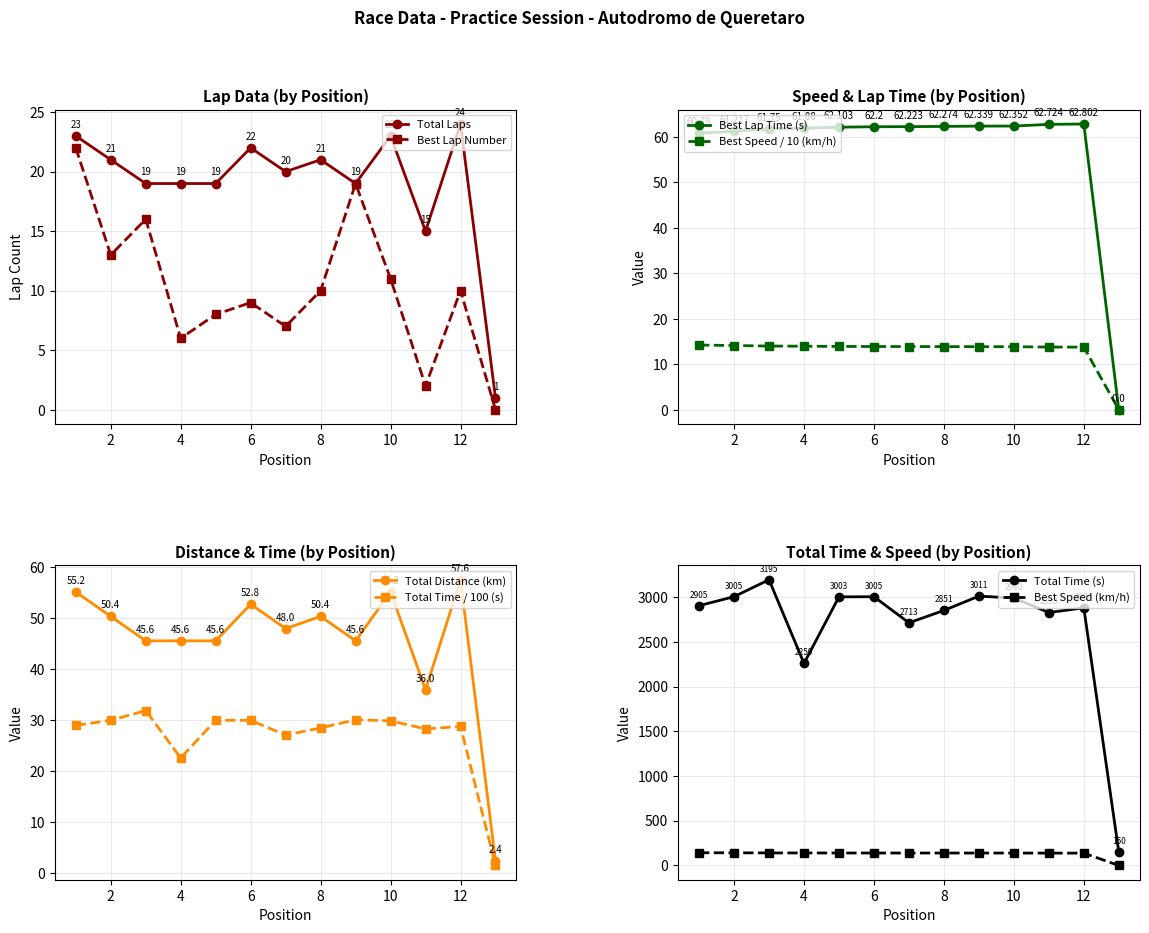

What is the maximum value for Total Laps?

24